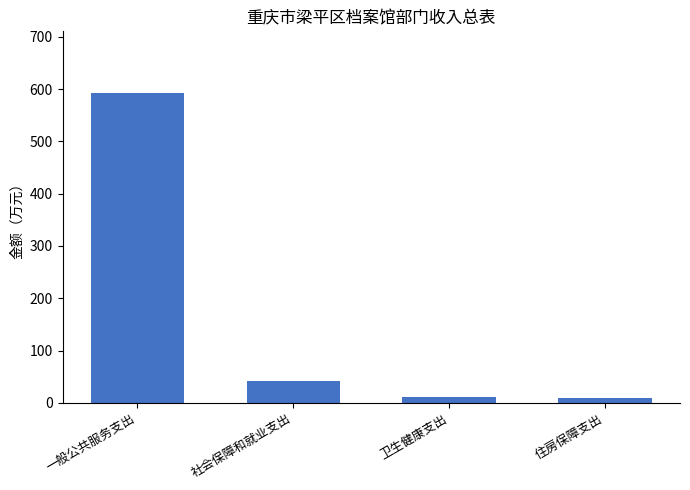

The chart shows a value of 988.0 at 一般公共服务支出. True or false?

False